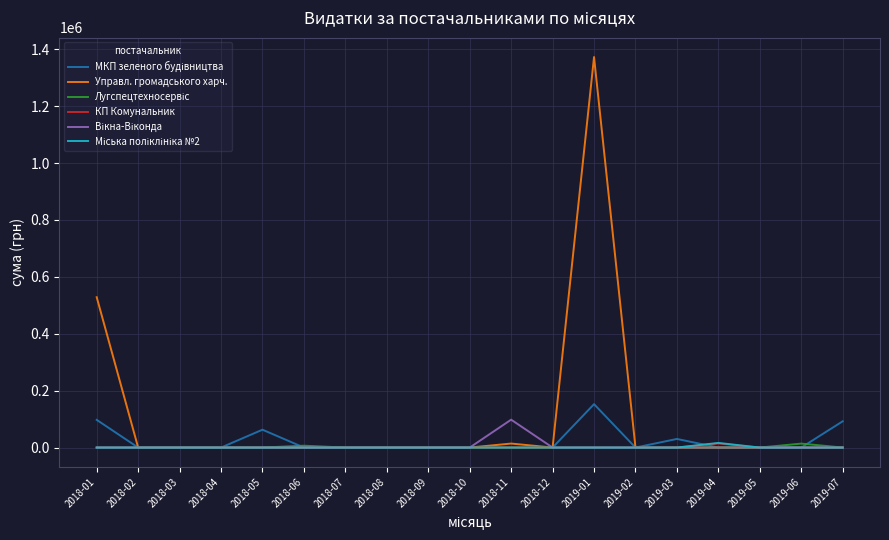

How many lines are shown in the chart?

6